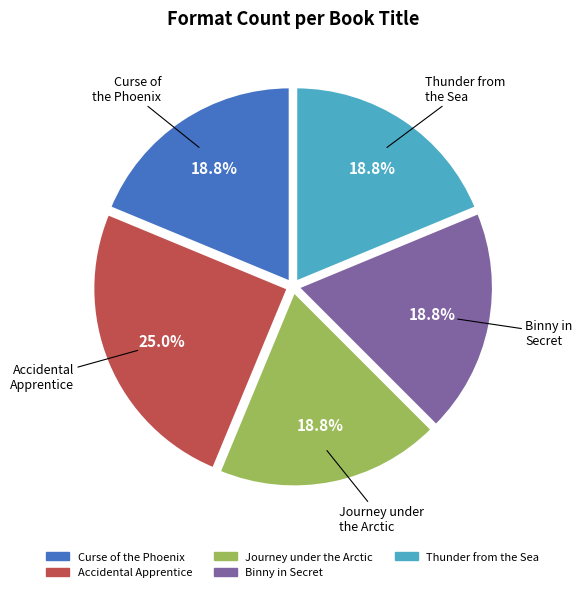

Which slice is the largest?

Accidental Apprentice